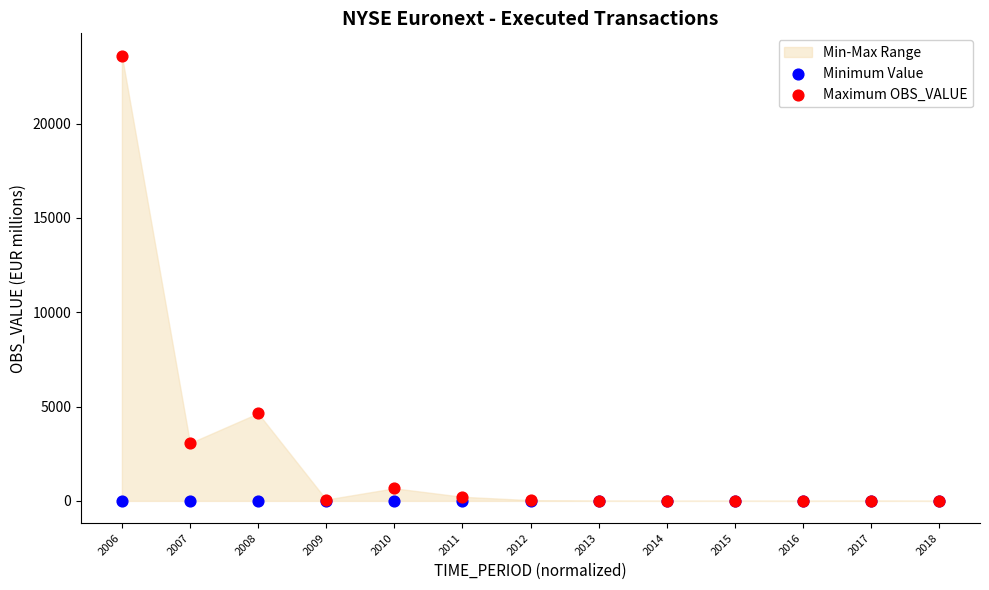

Across all series, what Y value is closest to 11804?

4643.7